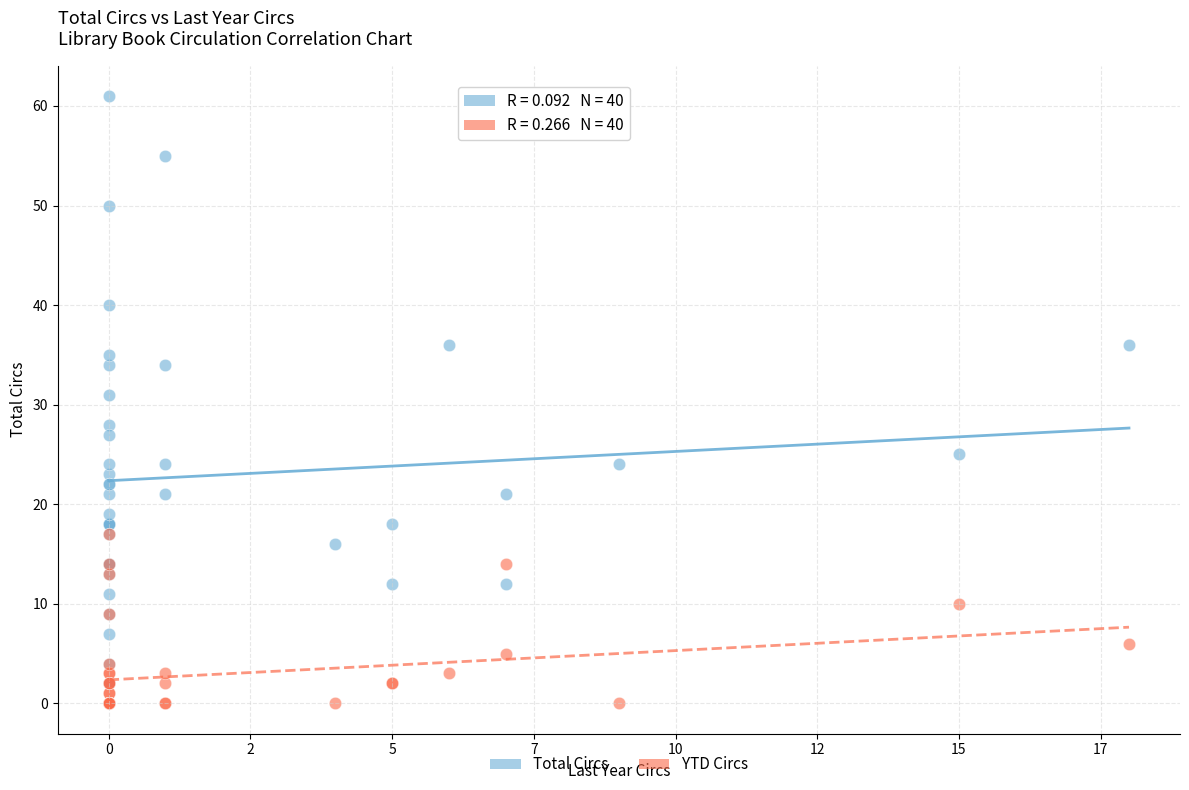

Across all series, what Y value is closest to 30?

31